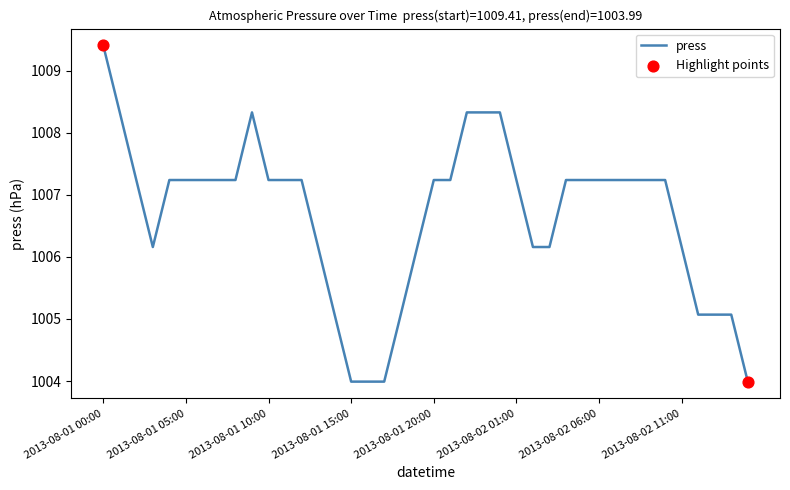

What is the difference between the maximum and minimum values?

5.4